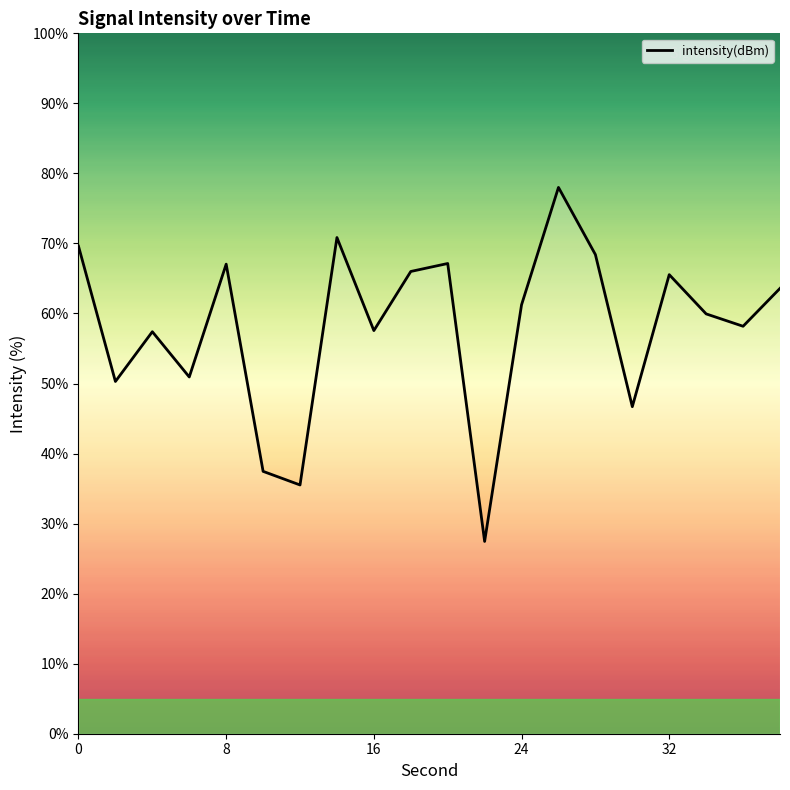

True or false: the data has more than 0 interior local peaks.

True